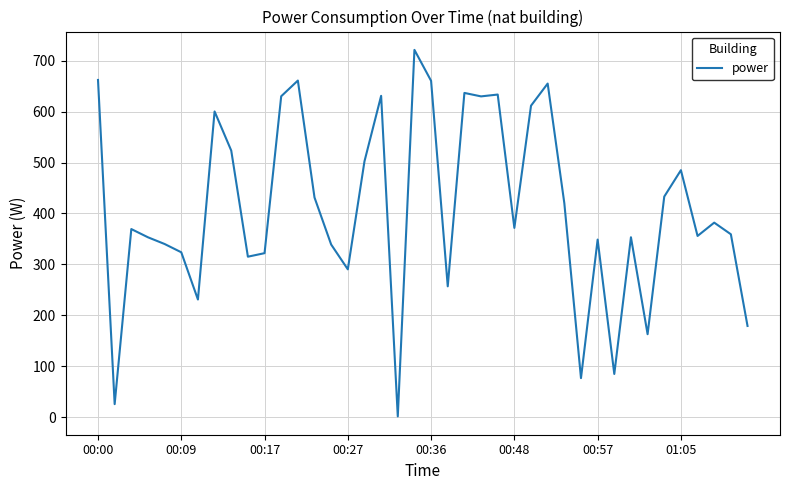

What is the greatest value displayed?

721.3